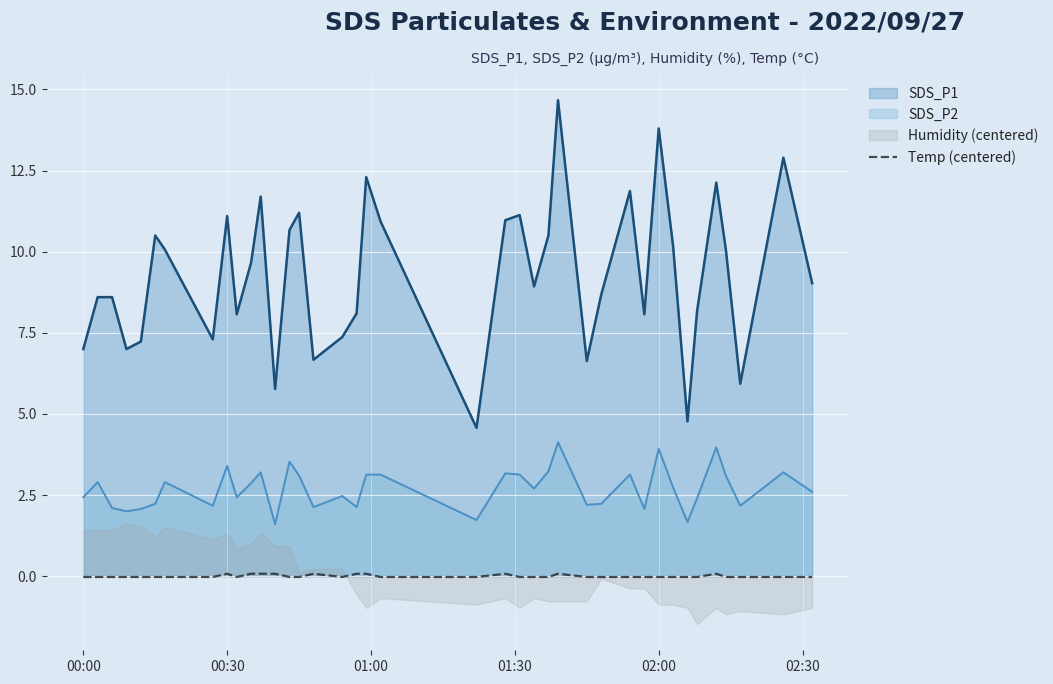

What is the maximum value for SDS_P1?

14.7